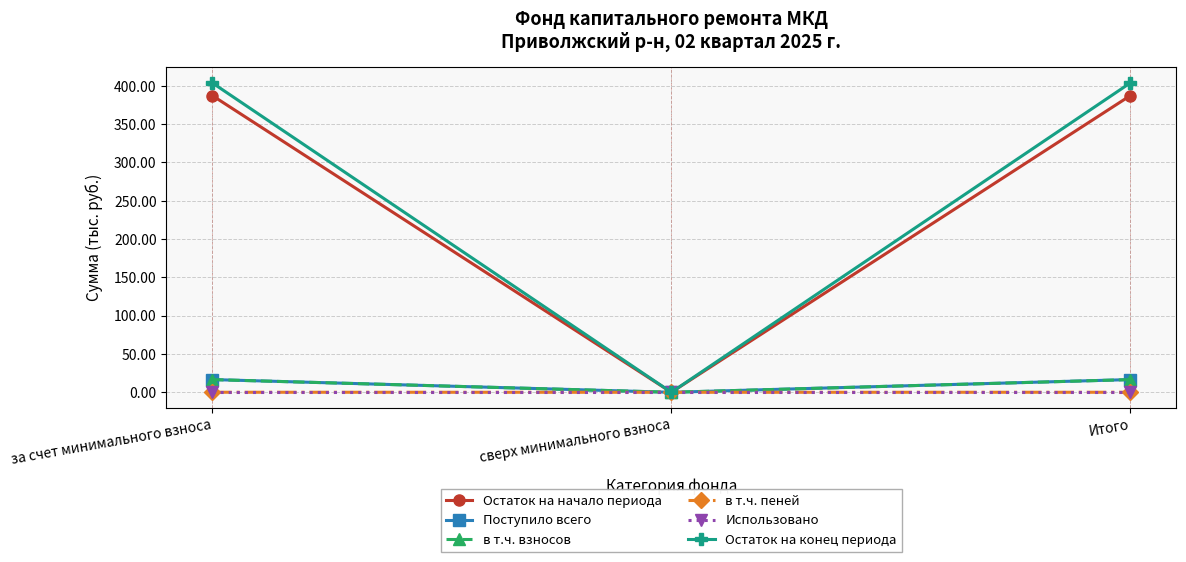

Which series has the largest range (max minus min)?

Остаток на конец периода